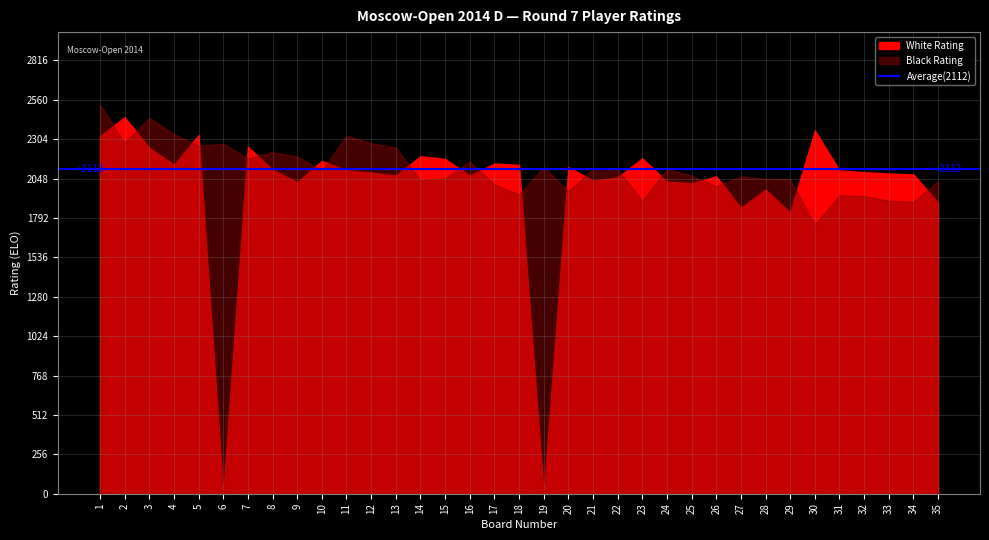

Rank the series by their maximum value, from lowest to highest.

White Rating, Black Rating